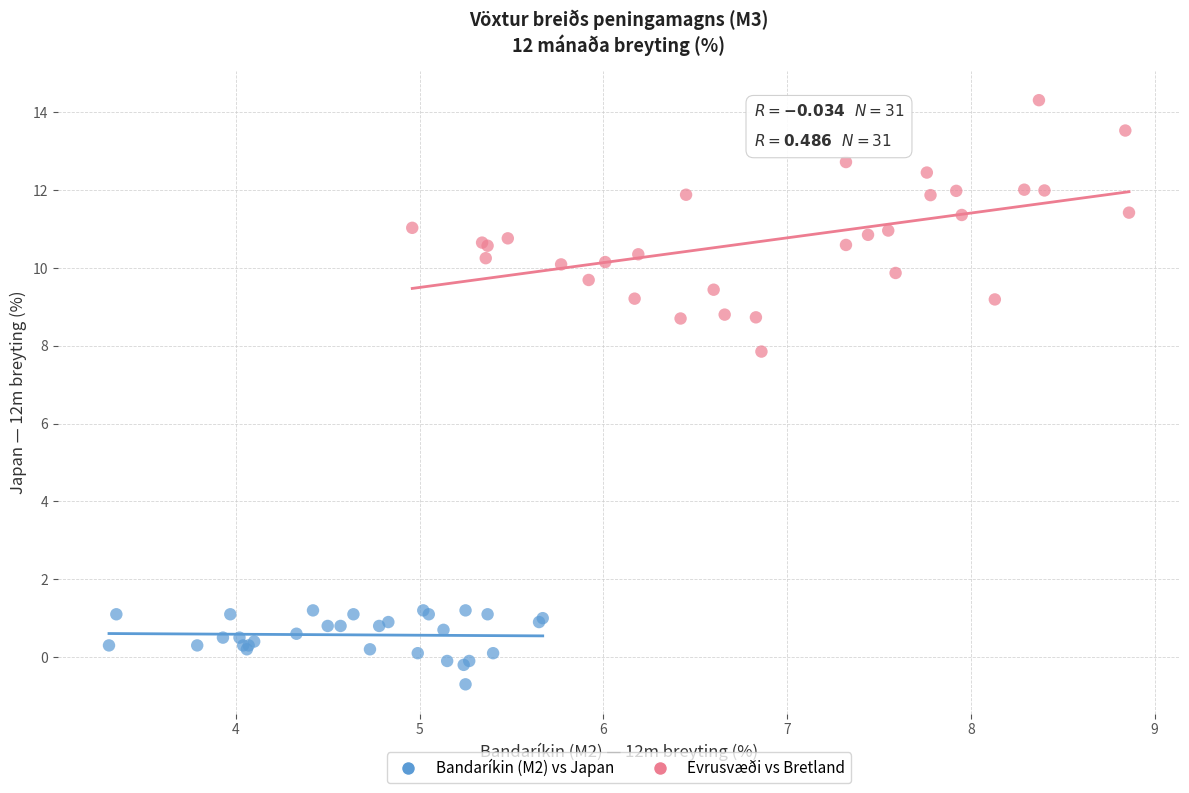

Which series reaches the maximum Y coordinate?

Evrusvæði vs Bretland